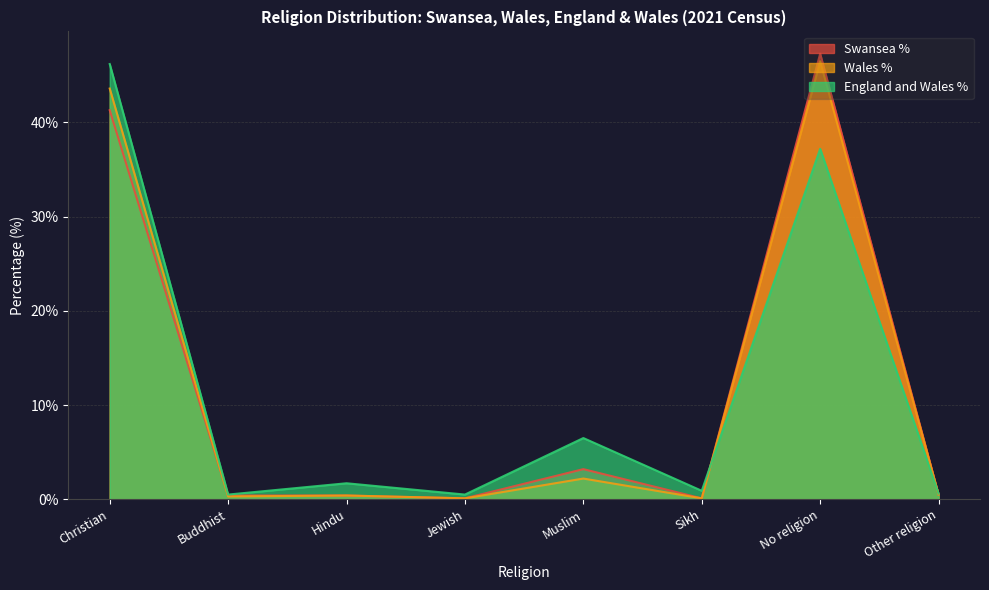

Which series has the largest total across all categories?

England and Wales %